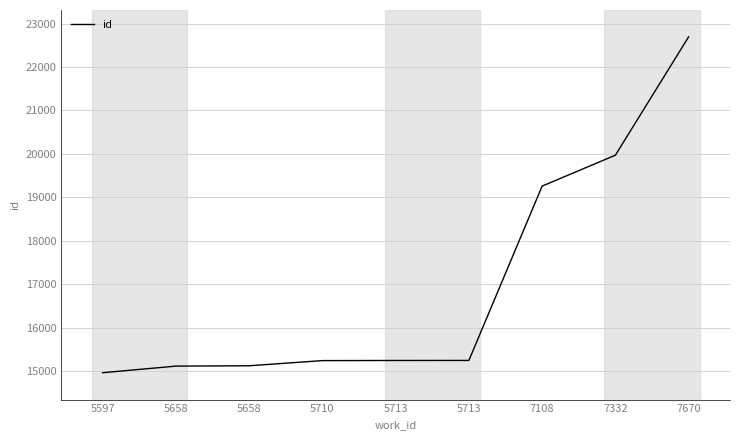

Between 5597 and 7332, which is larger?

7332